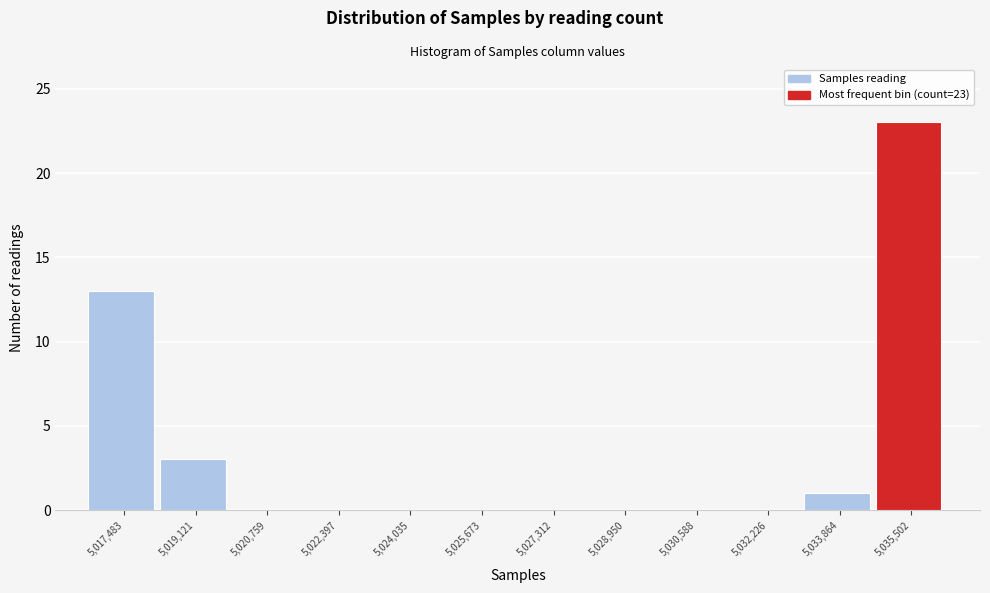

Which range on the x-axis has the tallest bar?

5034600 to 5036400